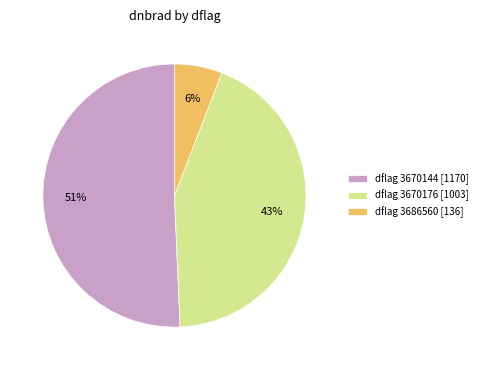

Count the number of slices in the pie.

3